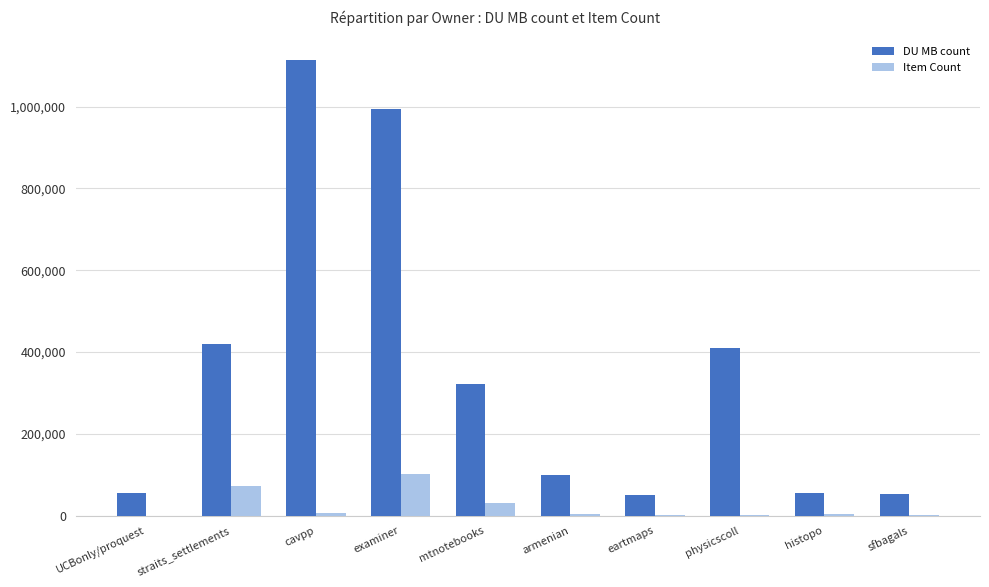

What is the total value across all series at mtnotebooks?

352696